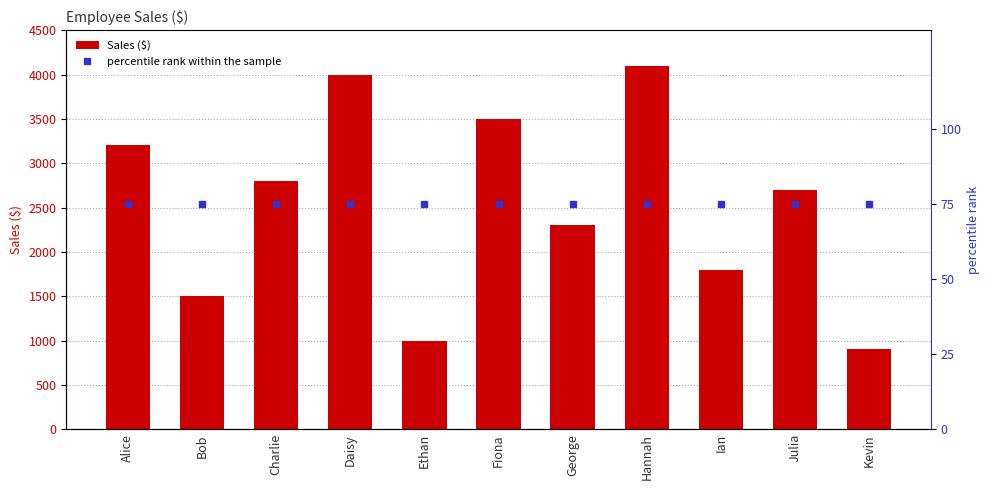

Are the bars horizontal?

No